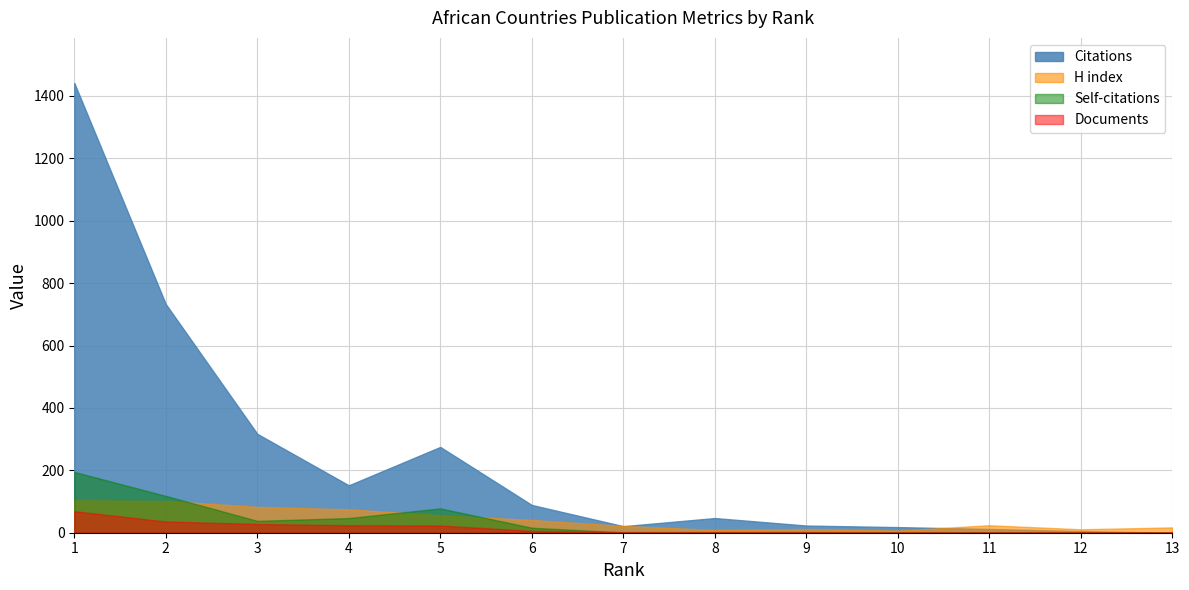

True or false: Documents has more than 0 points higher than both neighbors.

False